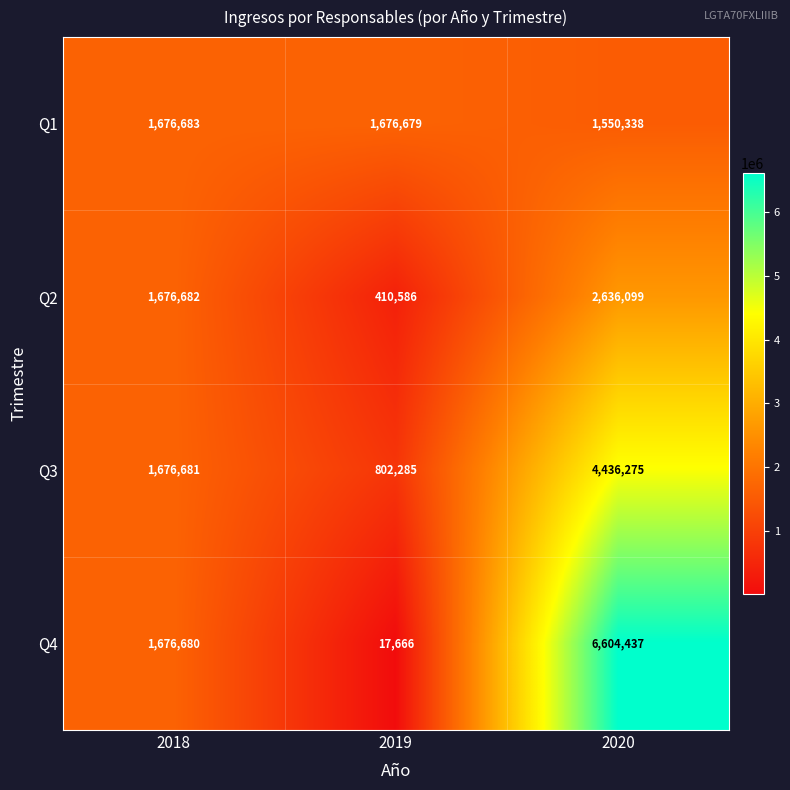

Count the Q4 values in the range 17666 to 6604437.

3